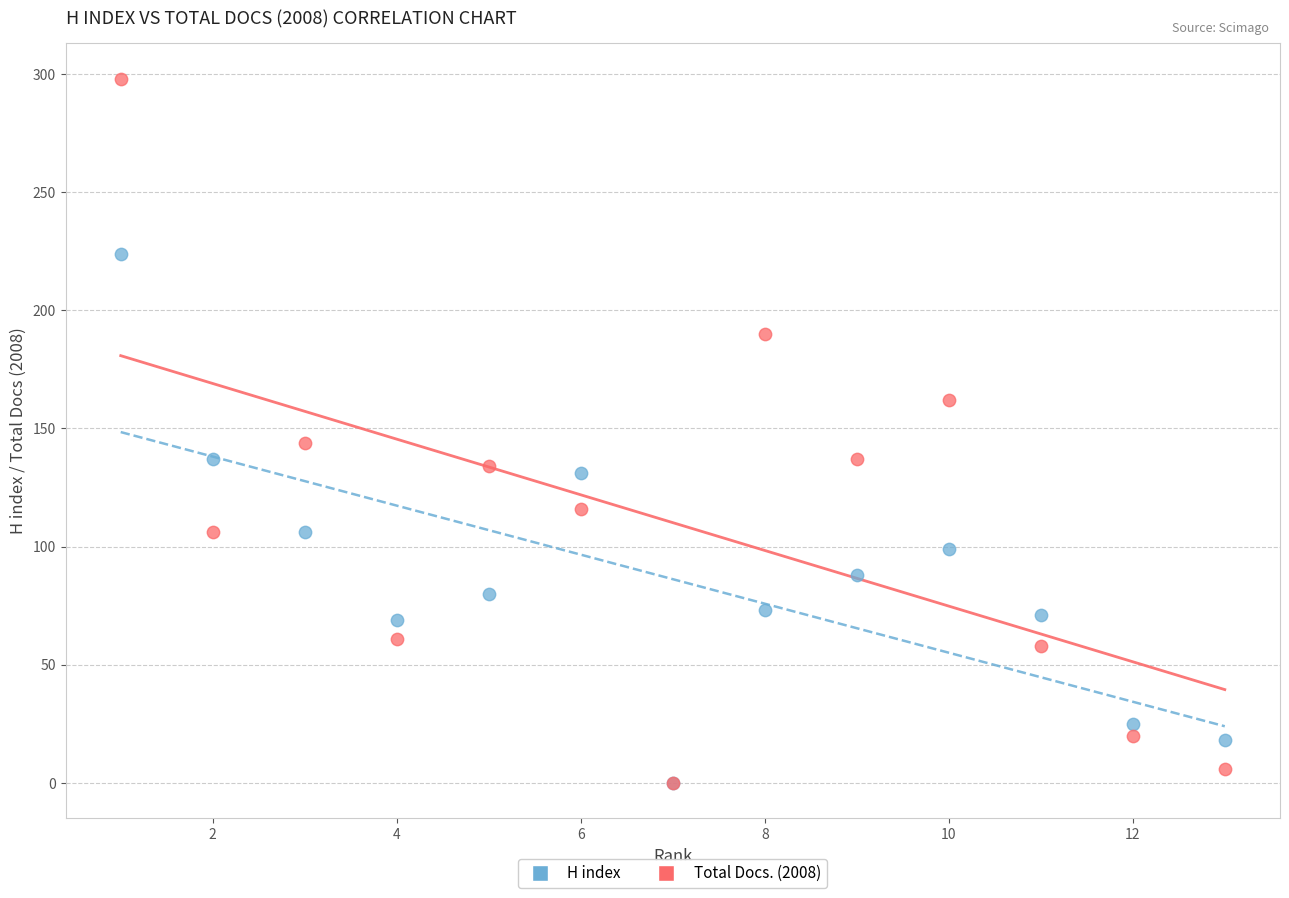

Across all series, what Y value is closest to 149?

144